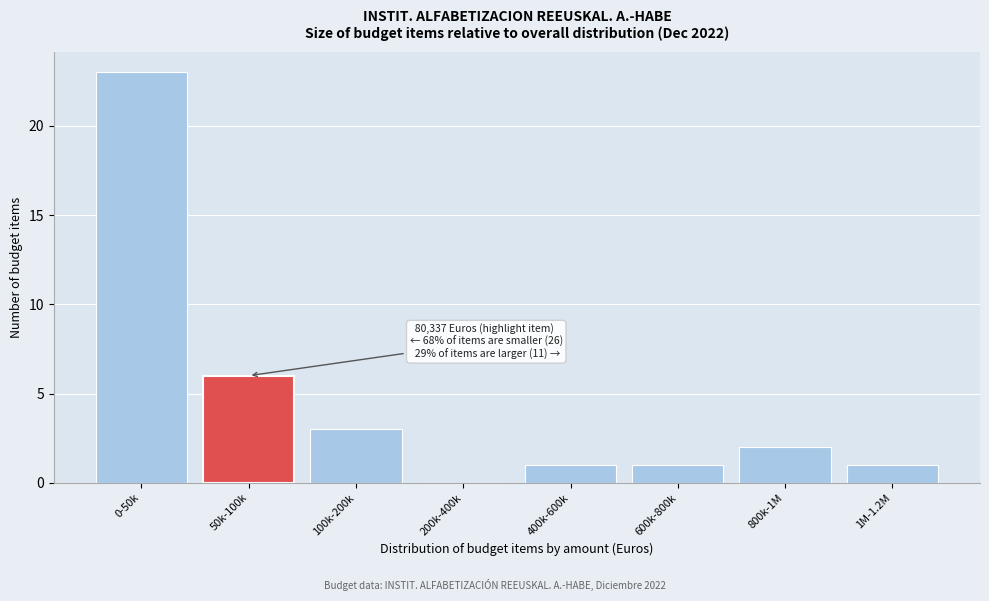

Reading right to left, list all the values displayed in this chart.

1M-1.2M=1	800k-1M=2	600k-800k=1	400k-600k=1	200k-400k=0	100k-200k=3	50k-100k=6	0-50k=23